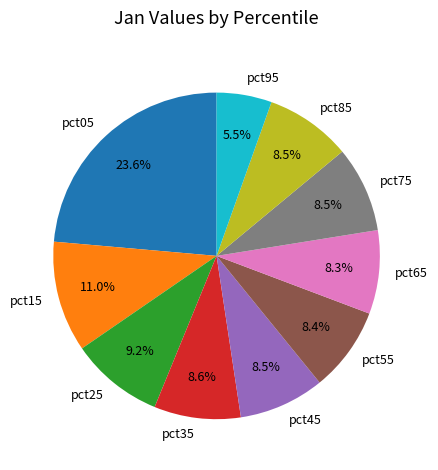

What portion of the pie excludes pct95?

94.5%